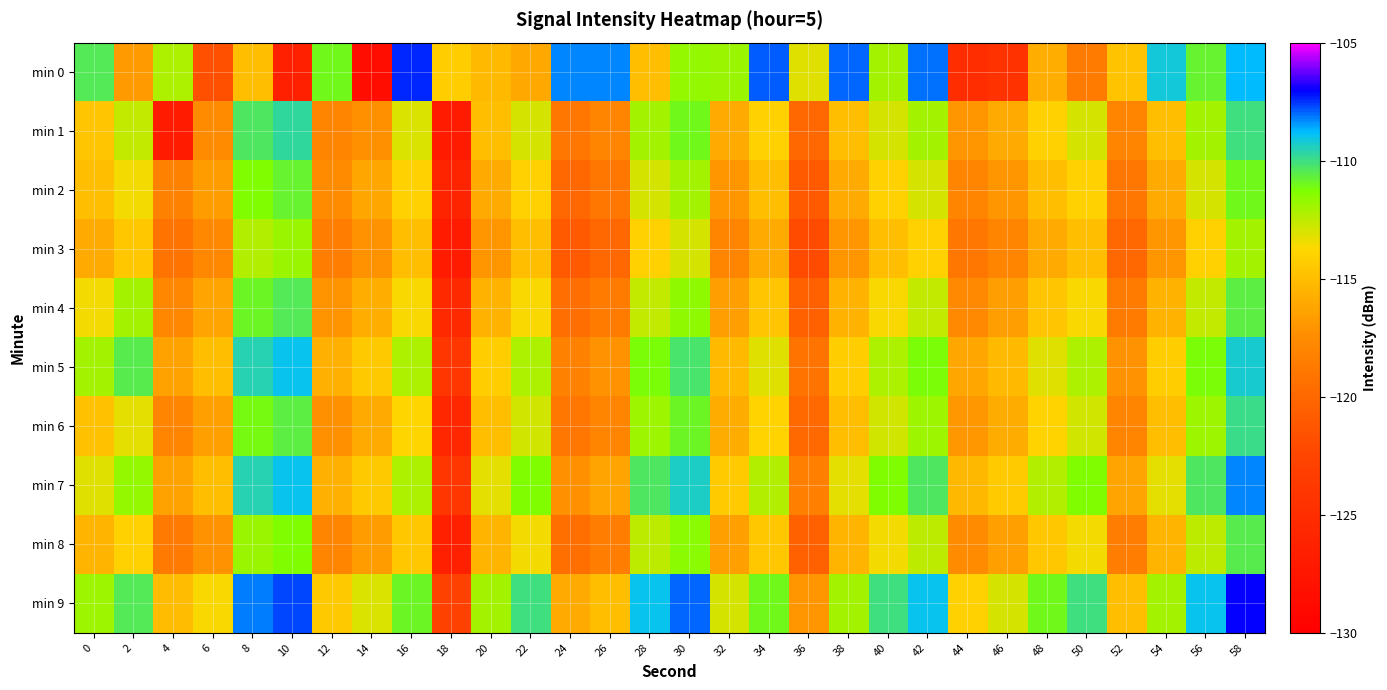

Reading right to left, list all the values displayed in this chart.

min 0: 58=-108.8	56=-110.8	54=-109.2	52=-114.7	50=-118.6	48=-115.8	46=-124.5	44=-125.0	42=-108.1	40=-112.0	38=-107.9	36=-113.2	34=-107.9	32=-111.8	30=-111.7	28=-115.0	26=-108.3	24=-108.3	22=-116.1	20=-115.2	18=-114.2	16=-107.4	14=-128.5	12=-111.0	10=-126.5	8=-115.0	6=-121.6	4=-112.2	2=-116.8	0=-110.4
min 1: 58=-110.0	56=-112.0	54=-115.0	52=-118.0	50=-113.0	48=-114.0	46=-116.0	44=-117.0	42=-112.0	40=-113.0	38=-115.0	36=-120.0	34=-114.0	32=-116.0	30=-111.0	28=-112.0	26=-118.0	24=-119.0	22=-113.0	20=-115.0	18=-126.9	16=-113.1	14=-117.3	12=-118.1	10=-109.7	8=-110.3	6=-117.5	4=-127.1	2=-112.6	0=-114.6
min 2: 58=-111.0	56=-113.0	54=-116.0	52=-119.0	50=-114.0	48=-115.0	46=-117.0	44=-118.0	42=-113.0	40=-114.0	38=-116.0	36=-121.0	34=-115.0	32=-117.0	30=-112.0	28=-113.0	26=-119.0	24=-120.0	22=-114.0	20=-116.0	18=-125.9	16=-114.0	14=-116.2	12=-117.5	10=-110.8	8=-111.3	6=-116.7	4=-118.2	2=-113.5	0=-115.0
min 3: 58=-112.0	56=-114.0	54=-117.0	52=-120.0	50=-115.0	48=-116.0	46=-118.0	44=-119.0	42=-114.0	40=-115.0	38=-117.0	36=-122.0	34=-116.0	32=-118.0	30=-113.0	28=-114.0	26=-120.0	24=-121.0	22=-115.0	20=-117.0	18=-126.9	16=-115.0	14=-117.2	12=-118.5	10=-111.8	8=-112.3	6=-117.7	4=-119.2	2=-114.5	0=-116.0
min 4: 58=-110.6	56=-112.6	54=-115.6	52=-118.6	50=-113.6	48=-114.6	46=-116.6	44=-117.6	42=-112.6	40=-113.6	38=-115.6	36=-120.6	34=-114.6	32=-116.6	30=-111.6	28=-112.6	26=-118.6	24=-119.6	22=-113.6	20=-115.6	18=-125.5	16=-113.6	14=-115.8	12=-117.1	10=-110.4	8=-110.9	6=-116.3	4=-117.8	2=-112.0	0=-113.5
min 5: 58=-109.2	56=-111.2	54=-114.2	52=-117.2	50=-112.2	48=-113.2	46=-115.2	44=-116.2	42=-111.2	40=-112.2	38=-114.2	36=-119.2	34=-113.2	32=-115.2	30=-110.2	28=-111.2	26=-117.2	24=-118.2	22=-112.2	20=-114.2	18=-124.1	16=-112.2	14=-114.4	12=-115.7	10=-109.0	8=-109.5	6=-114.9	4=-116.4	2=-110.5	0=-112.0
min 6: 58=-109.9	56=-111.9	54=-114.9	52=-117.9	50=-112.9	48=-113.9	46=-115.9	44=-116.9	42=-111.9	40=-112.9	38=-114.9	36=-119.9	34=-113.9	32=-115.9	30=-110.9	28=-111.9	26=-117.9	24=-118.9	22=-112.9	20=-114.9	18=-125.7	16=-113.8	14=-116.0	12=-117.3	10=-110.6	8=-111.1	6=-116.5	4=-118.0	2=-113.3	0=-114.8
min 7: 58=-108.3	56=-110.3	54=-113.3	52=-116.3	50=-111.3	48=-112.3	46=-114.3	44=-115.3	42=-110.3	40=-111.3	38=-113.3	36=-118.3	34=-112.3	32=-114.3	30=-109.3	28=-110.3	26=-116.3	24=-117.3	22=-111.3	20=-113.3	18=-124.1	16=-112.2	14=-114.4	12=-115.7	10=-109.0	8=-109.5	6=-114.9	4=-116.4	2=-111.7	0=-113.2
min 8: 58=-110.5	56=-112.5	54=-115.5	52=-118.5	50=-113.5	48=-114.5	46=-116.5	44=-117.5	42=-112.5	40=-113.5	38=-115.5	36=-120.5	34=-114.5	32=-116.5	30=-111.5	28=-112.5	26=-118.5	24=-119.5	22=-113.5	20=-115.5	18=-126.4	16=-114.5	14=-116.7	12=-118.0	10=-111.3	8=-111.8	6=-117.2	4=-118.7	2=-114.0	0=-115.5
min 9: 58=-107.0	56=-109.0	54=-112.0	52=-115.0	50=-110.0	48=-111.0	46=-113.0	44=-114.0	42=-109.0	40=-110.0	38=-112.0	36=-117.0	34=-111.0	32=-113.0	30=-108.0	28=-109.0	26=-115.0	24=-116.0	22=-110.0	20=-112.0	18=-122.8	16=-110.9	14=-113.1	12=-114.4	10=-107.7	8=-108.2	6=-113.6	4=-115.1	2=-110.4	0=-111.9